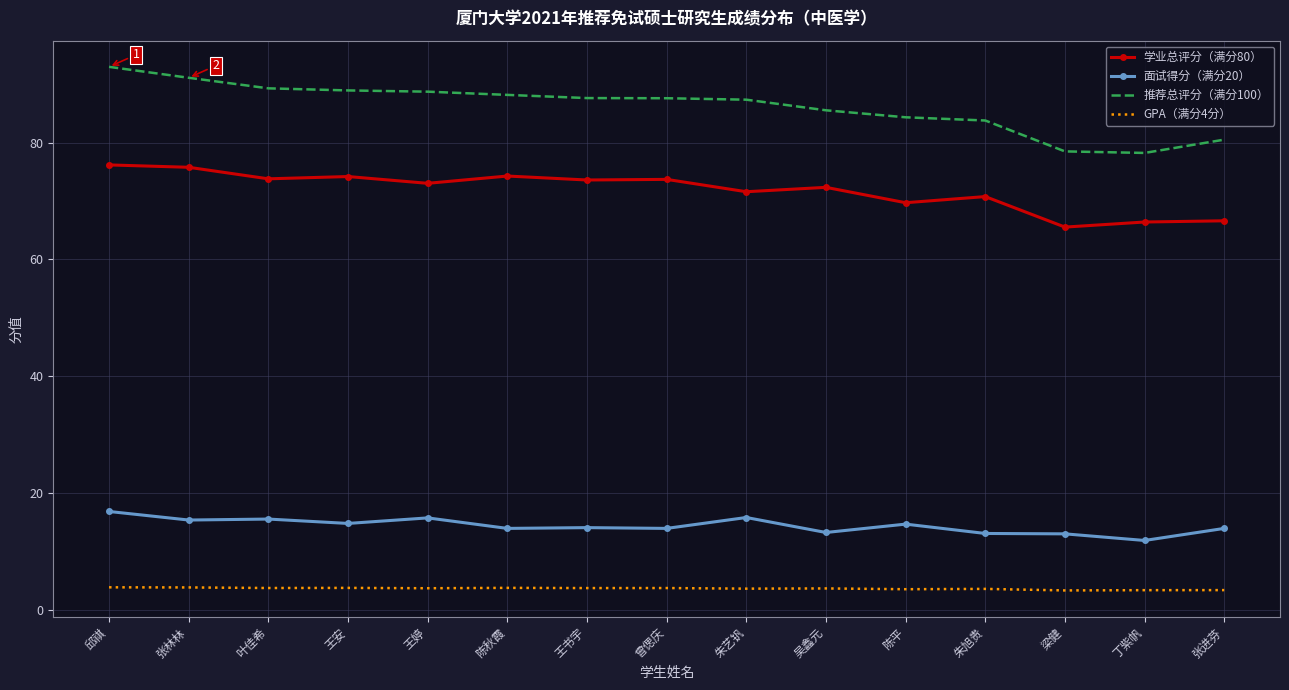

What is the spread (max minus min) of values at 陈平?

80.8